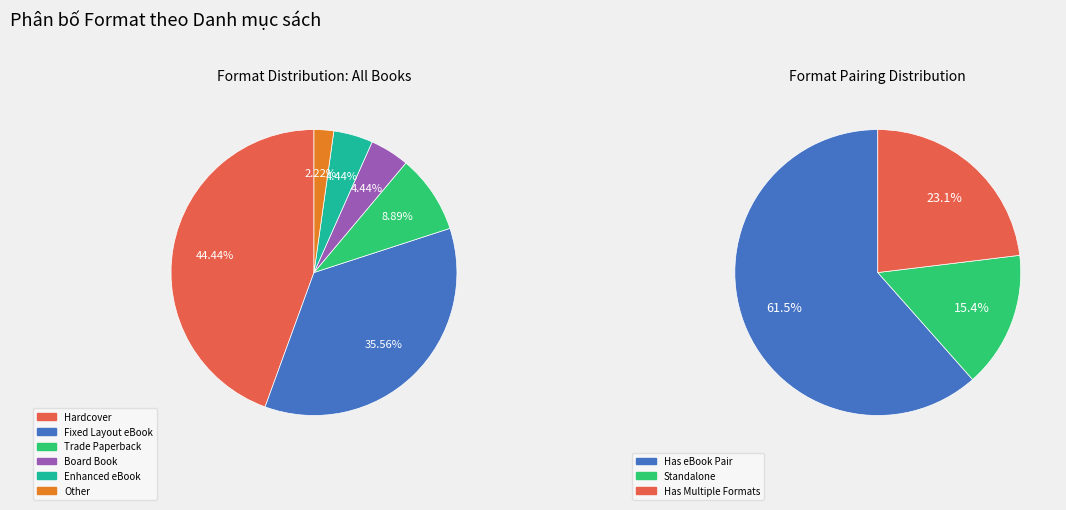

To the nearest percent, what portion does Enhanced eBook represent?

4%